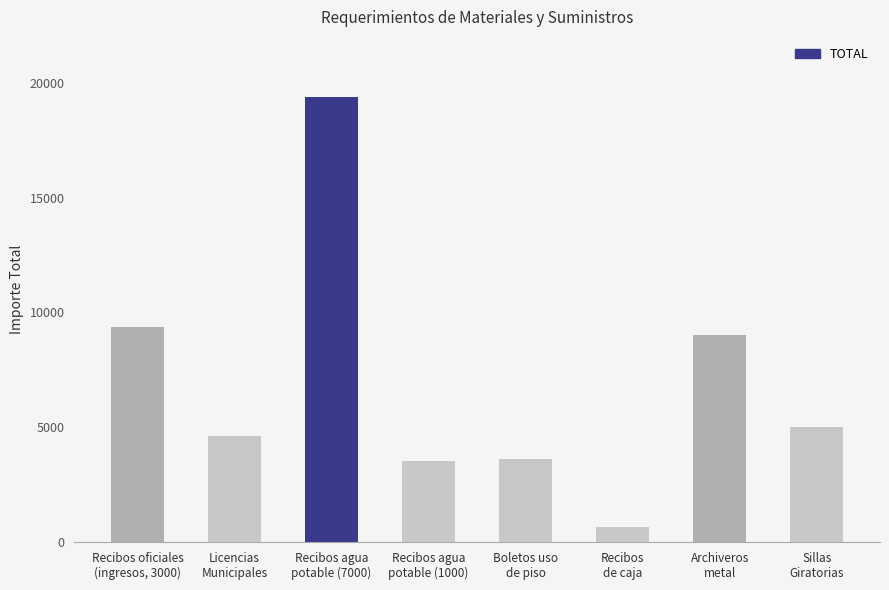

Which has a higher value, Boletos uso
de piso or Recibos oficiales
(ingresos, 3000)?

Recibos oficiales
(ingresos, 3000)